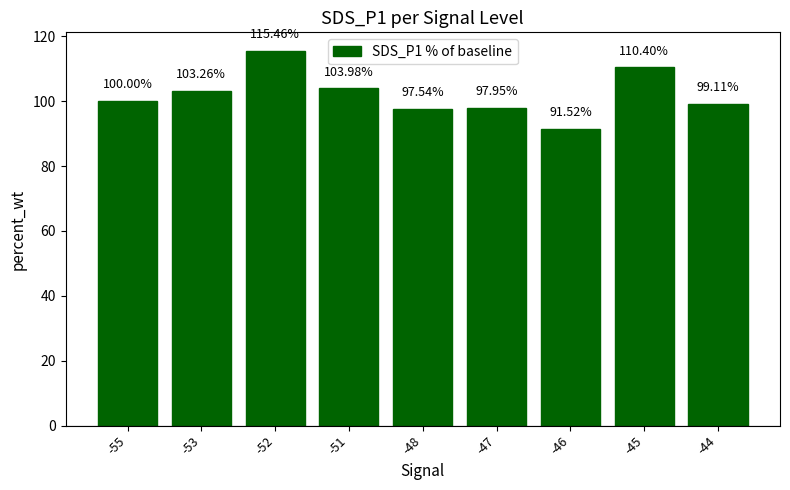

What is the greatest value displayed?

115.5